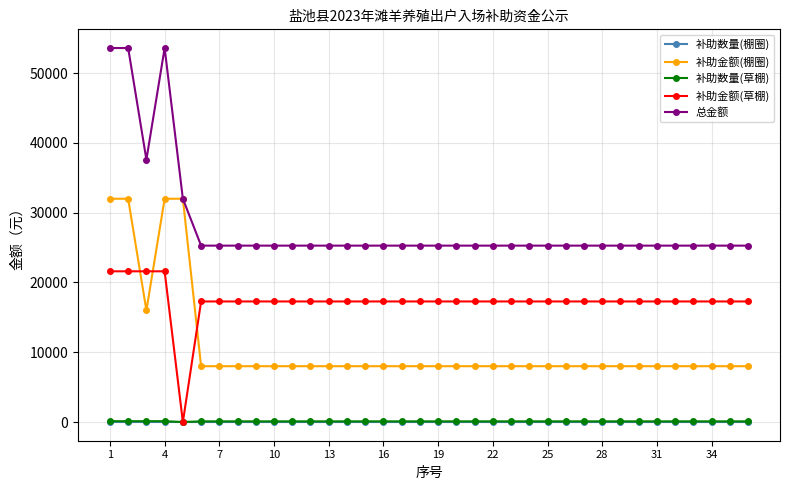

Which series has the largest total across all categories?

总金额